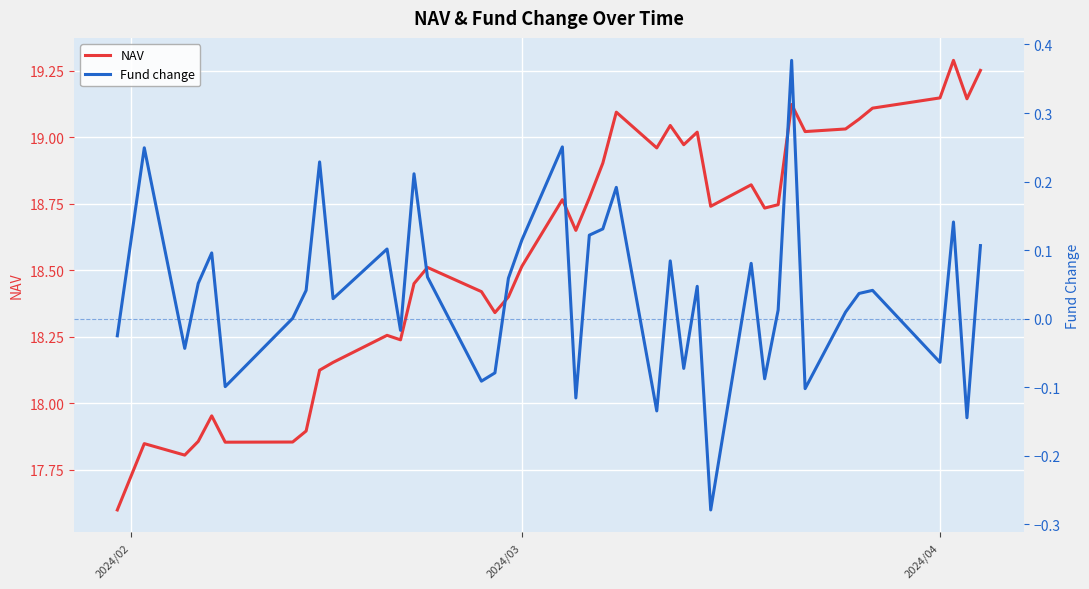

What is the difference between the maximum and minimum values in the NAV series?

1.7